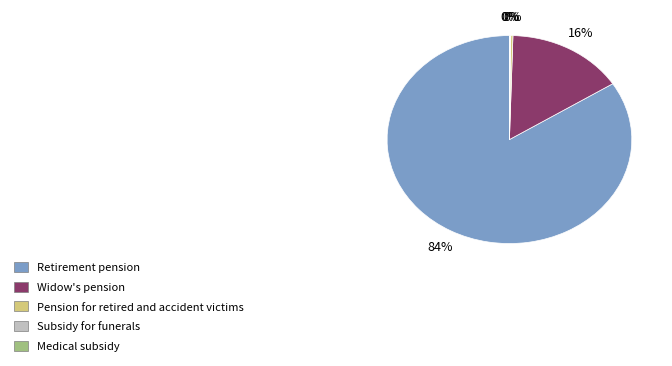

To the nearest percent, what is the average slice percentage?

20%